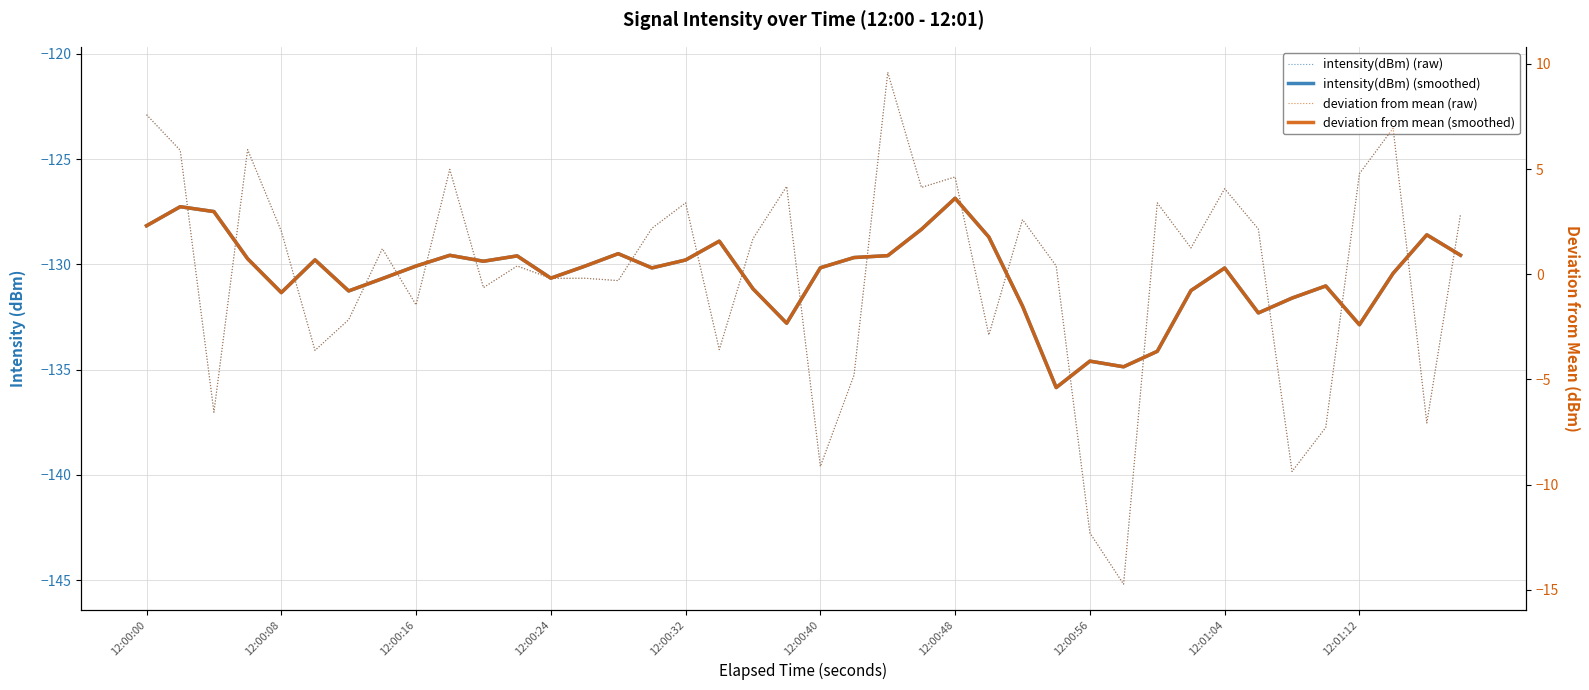

Which category has the highest value in the intensity(dBm) (smoothed) series?

12:00:48